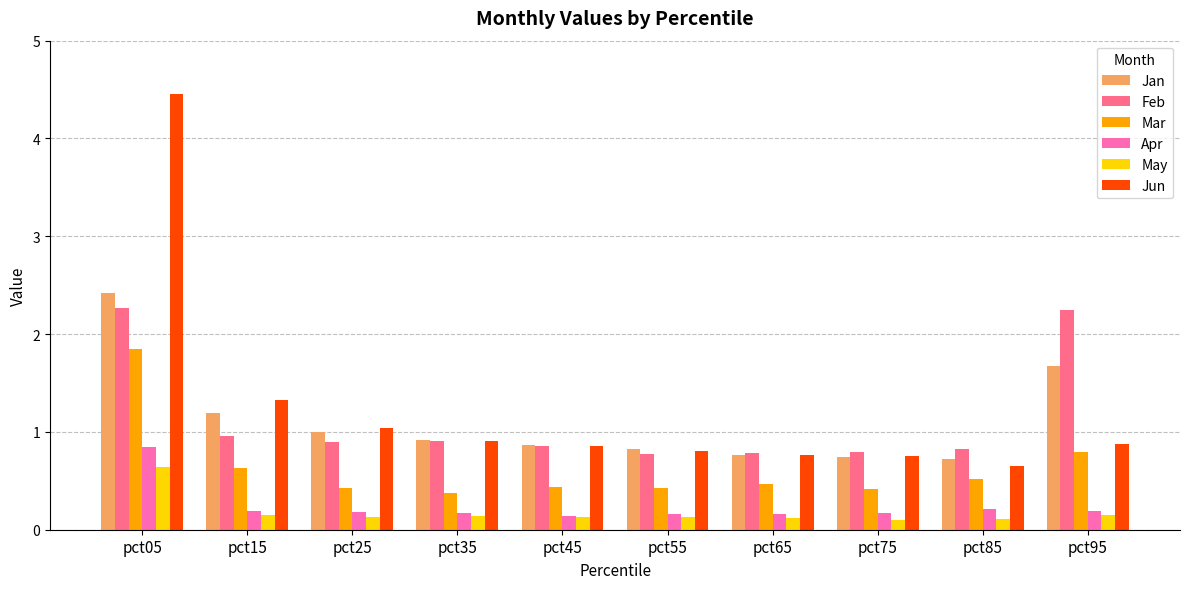

What is the spread (max minus min) of values at pct25?

0.9